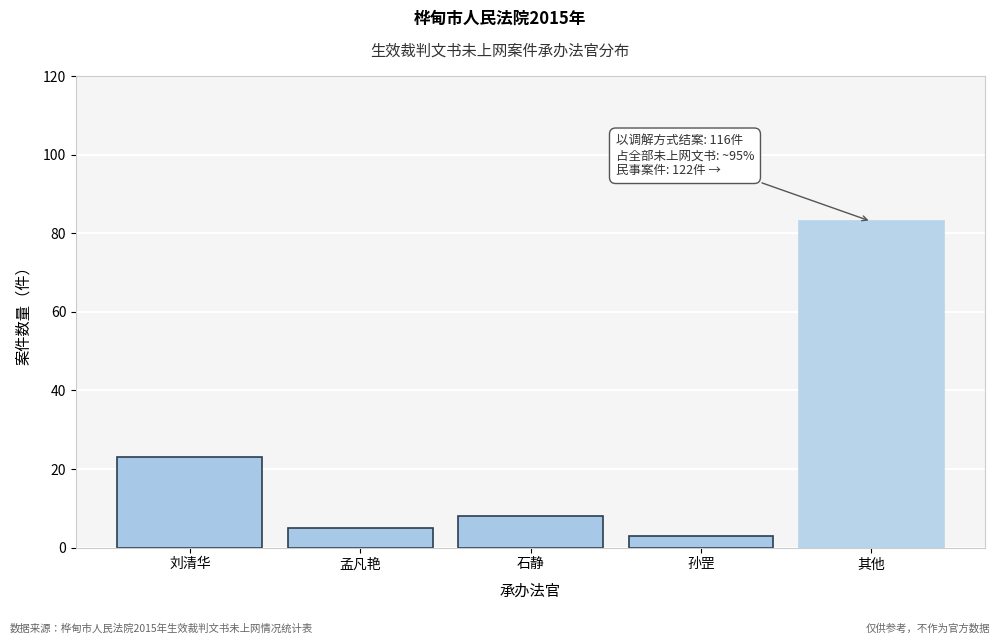

Reading left to right, extract all data points from this chart.

23	5	8	3	83